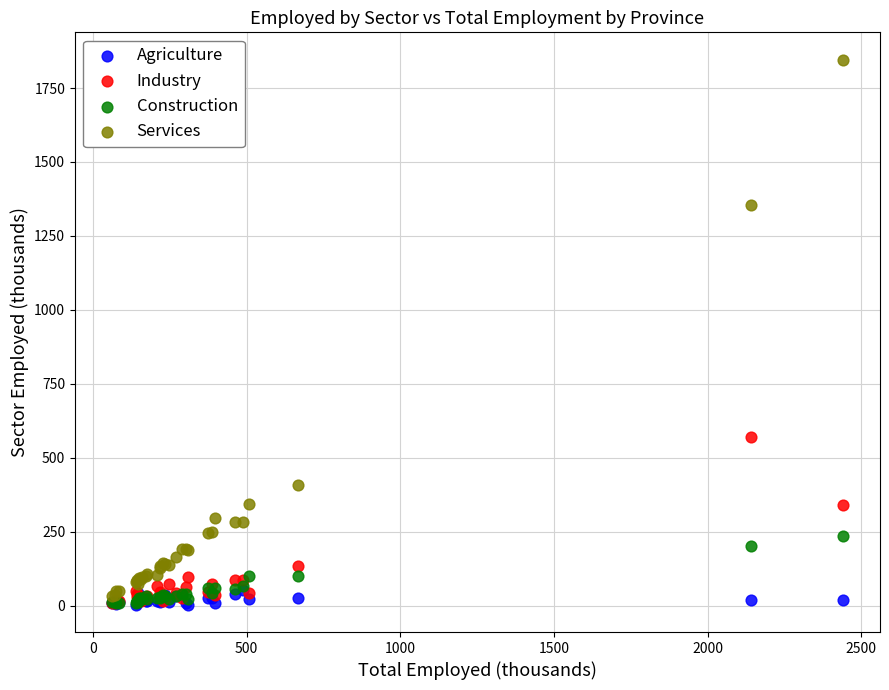

Which series contains the highest Y value?

Services